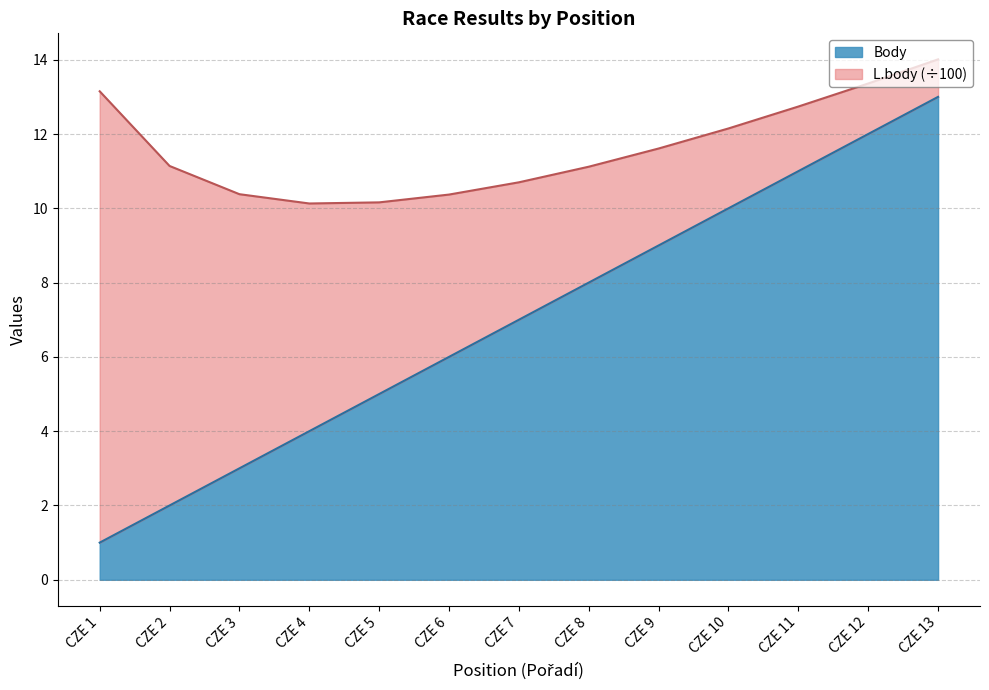

What is the difference between the second highest and second lowest values?

10